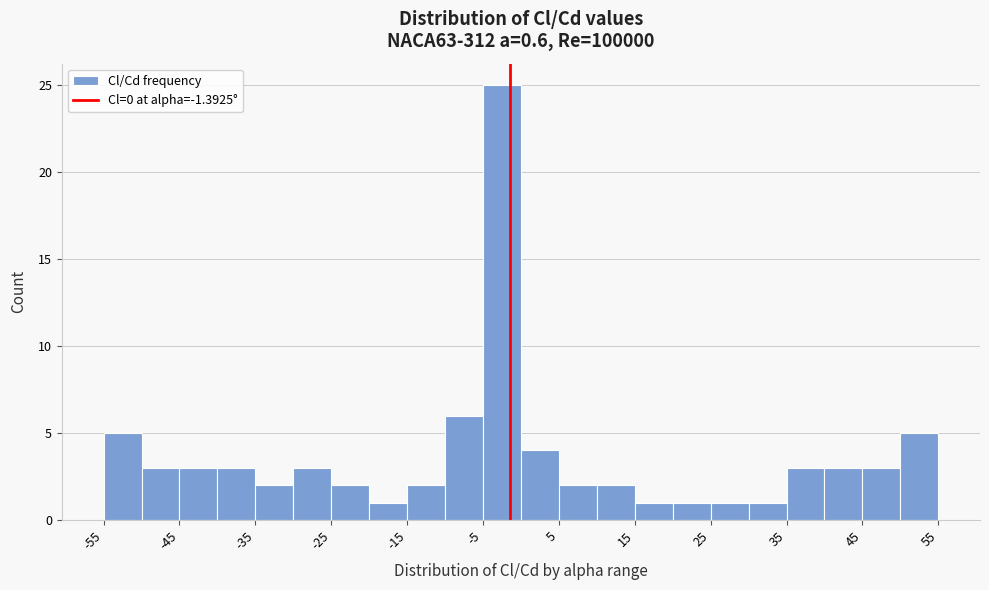

Reading left to right, list every bar in this chart as the range it spans on the x-axis followed by its height. The values are not printed on the chart, so give them approximately, as read against the axis.

-55 to -50: 5
-50 to -45: 3
-45 to -40: 3
-40 to -35: 3
-35 to -30: 2
-30 to -25: 3
-25 to -20: 2
-20 to -15: 1
-15 to -10: 2
-10 to -5: 6
-5 to 0: 25
0 to 5: 4
5 to 10: 2
10 to 15: 2
15 to 20: 1
20 to 25: 1
25 to 30: 1
30 to 35: 1
35 to 40: 3
40 to 45: 3
45 to 50: 3
50 to 55: 5